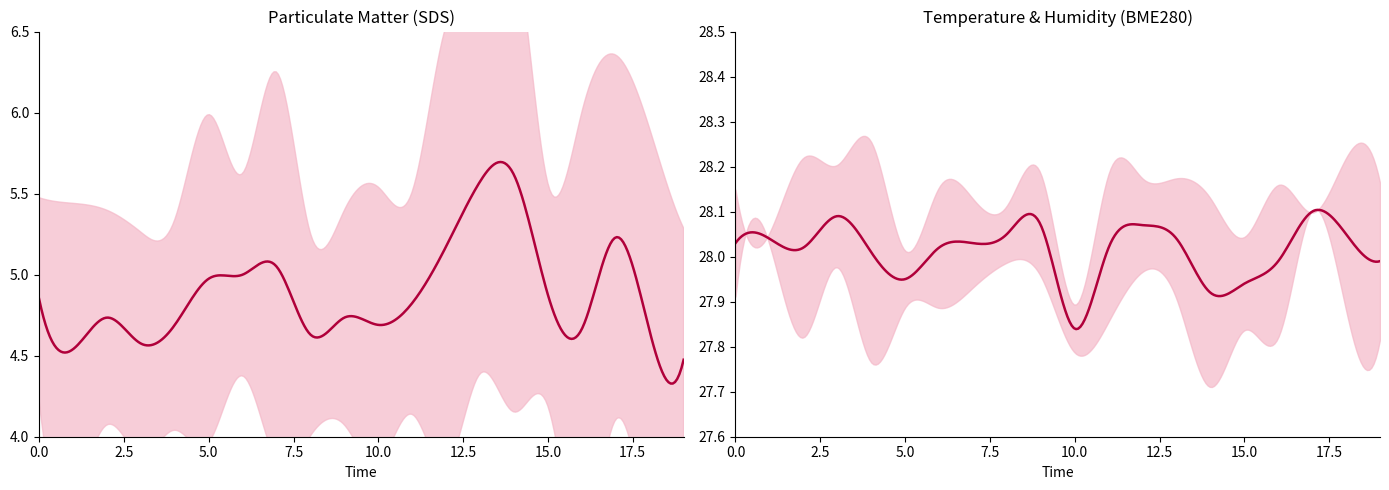

Is the value of SDS_P1 at 06:08 greater than the value of BME280_temperature at 03:07?

No